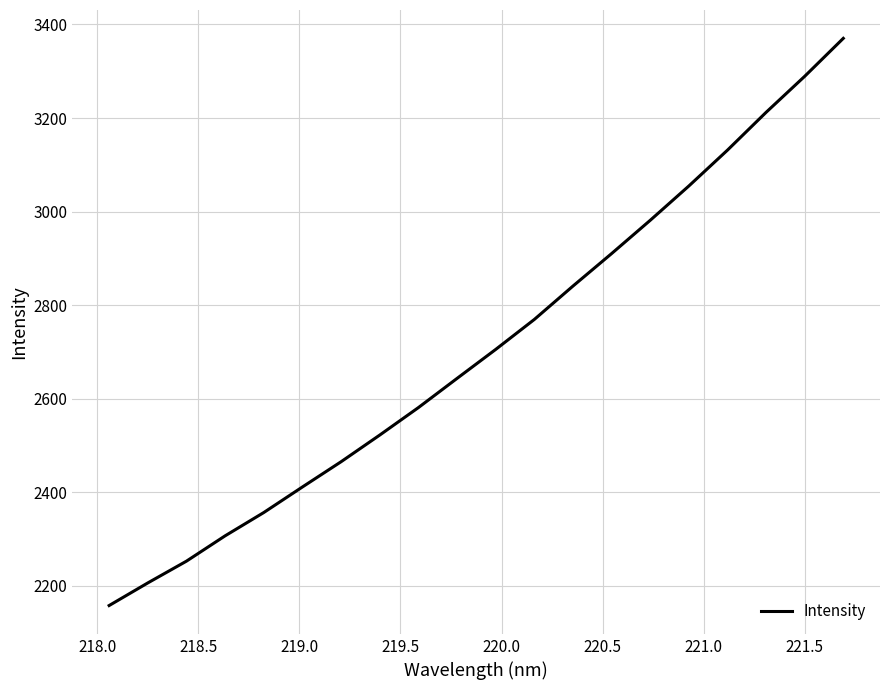

What is the difference between the maximum and minimum values?

1212.3